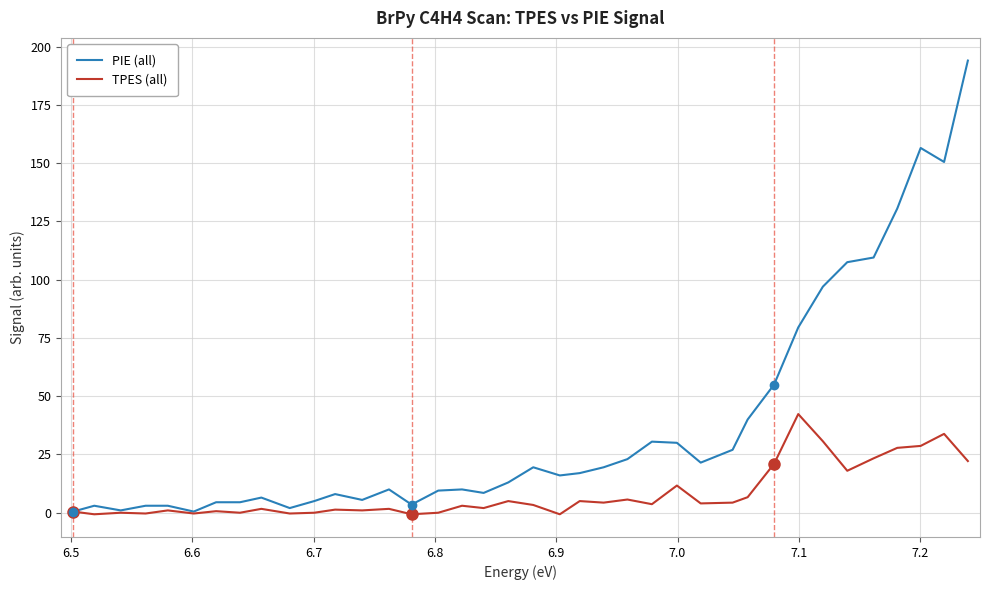

Count the number of data series in this chart.

2